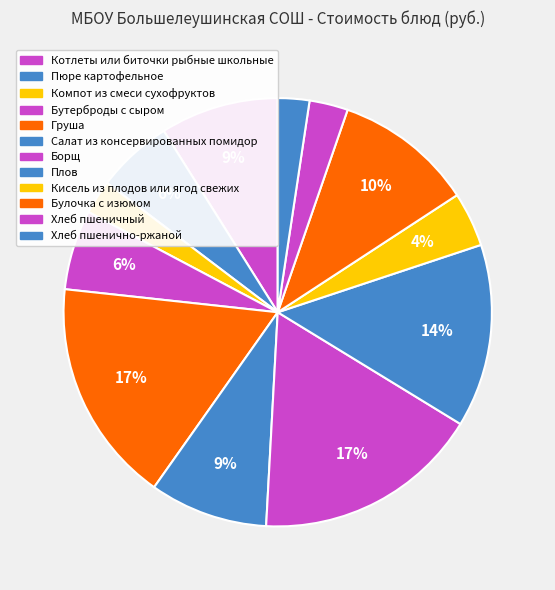

Rank the categories by value from lowest to highest.

Хлеб пшенично-ржаной, Компот из смеси сухофруктов, Хлеб пшеничный, Кисель из плодов или ягод свежих, Пюре картофельное, Бутерброды с сыром, Салат из консервированных помидор, Котлеты или биточки рыбные школьные, Булочка с изюмом, Плов, Груша, Борщ